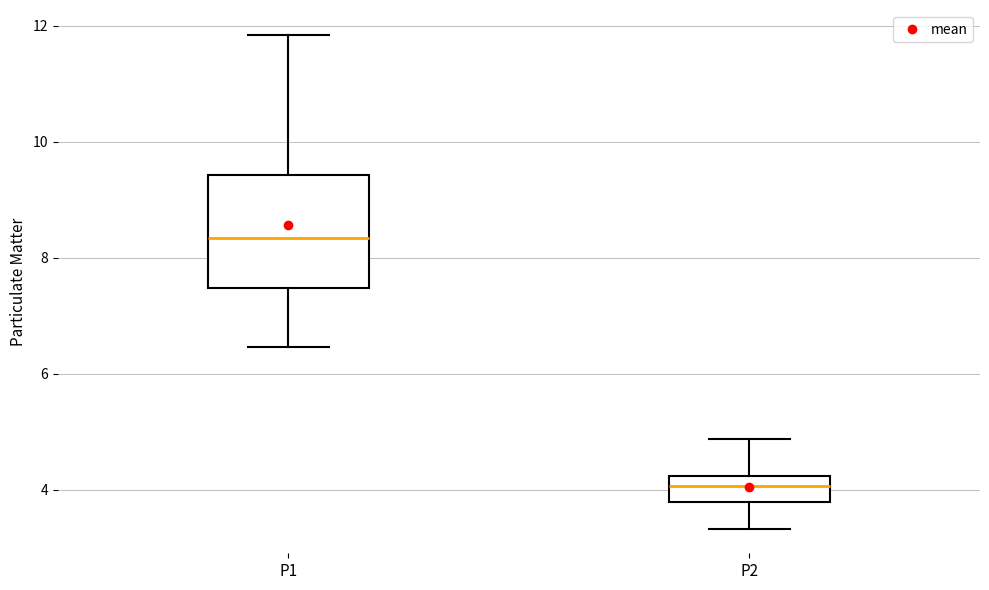

Which box is the tallest, from its lower edge to its upper edge?

P1